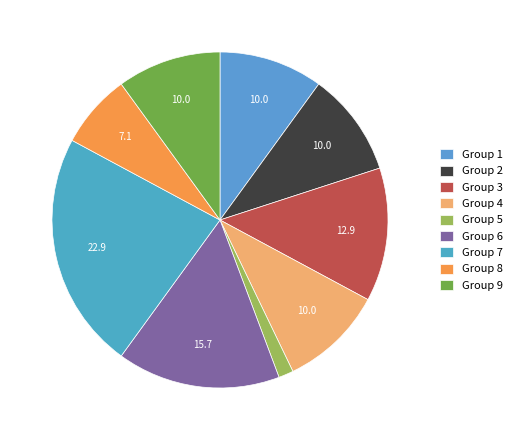

Which category has the biggest portion of the pie?

Group 7